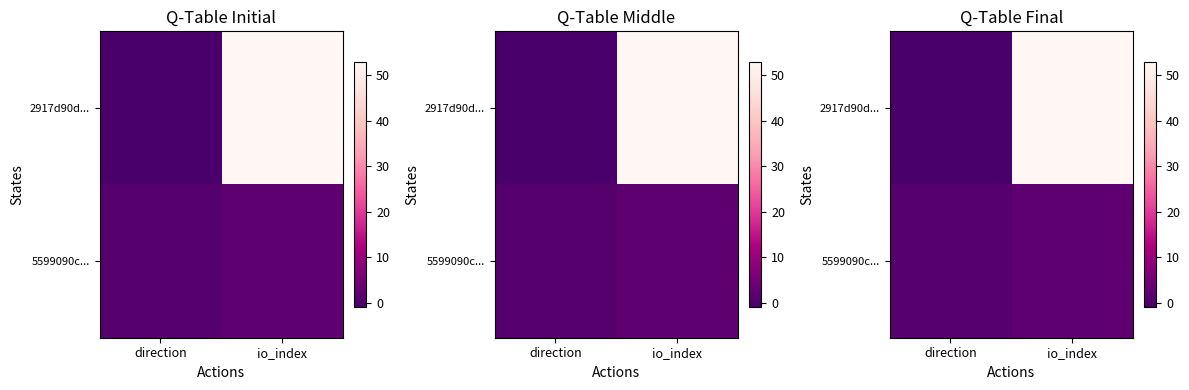

How many values in 2917d90d... are below zero?

1